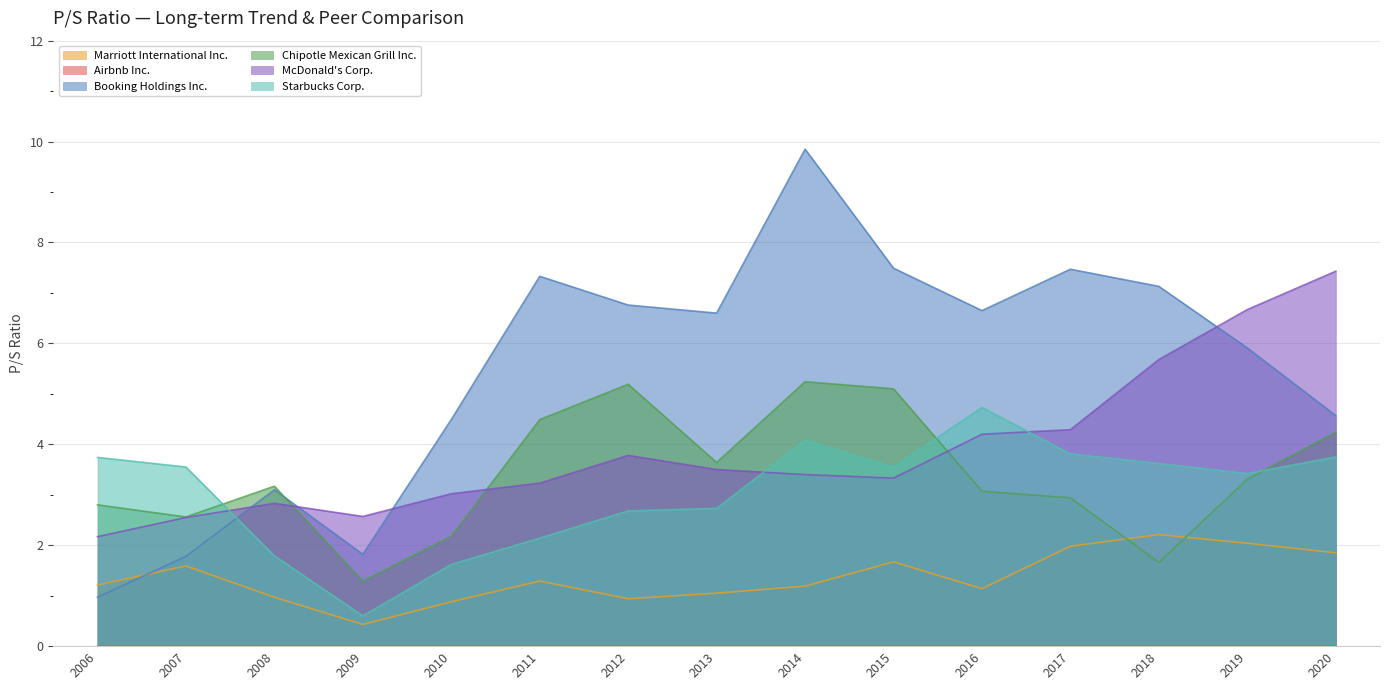

True or false: Booking Holdings Inc. has a value of 5.9 at 2019.

True